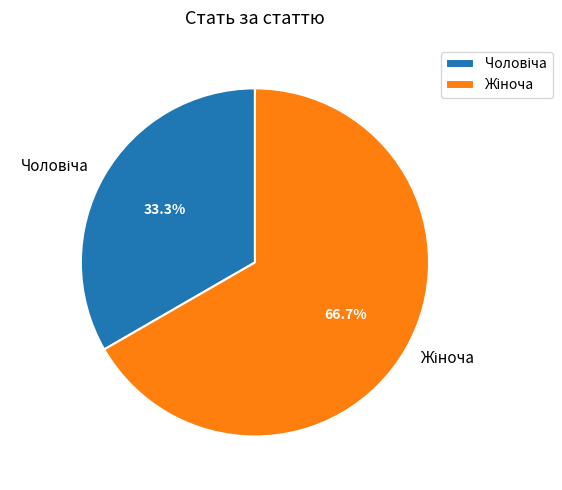

Is there any slice that represents more than half of the pie?

Yes